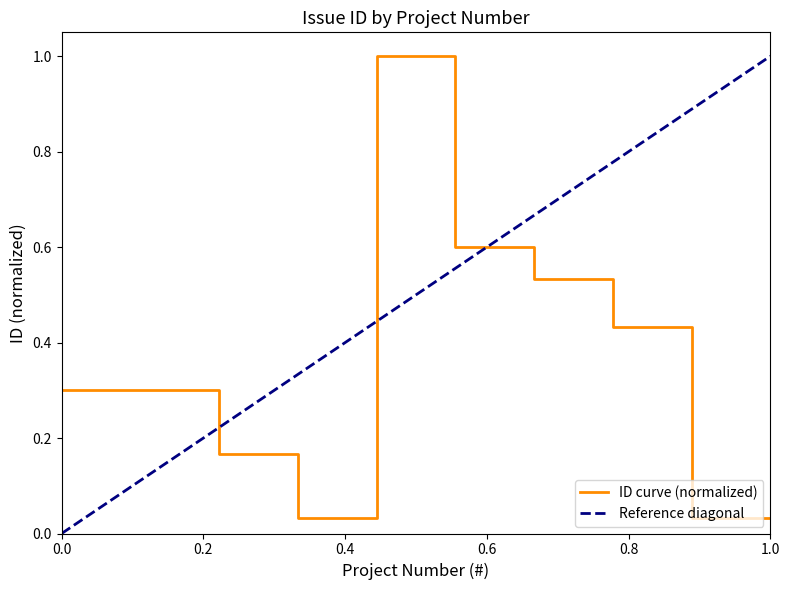

What is the maximum value for ID curve (normalized)?

1.0